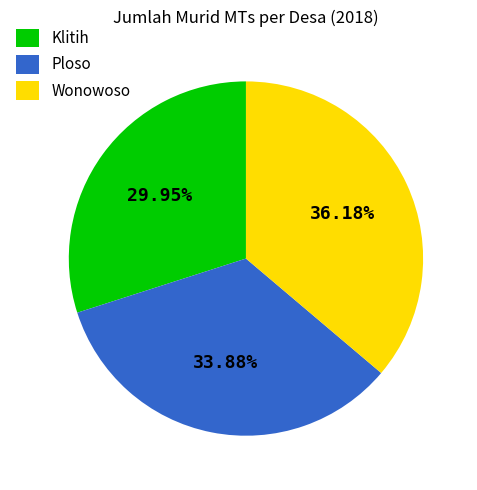

What percentage do Klitih and Wonowoso together represent?

66.1%